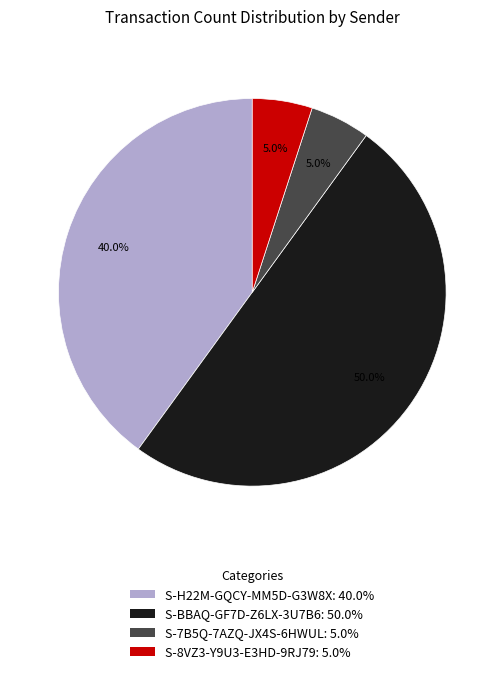

Does S-H22M-GQCY-MM5D-G3W8X represent more than half of the total?

No